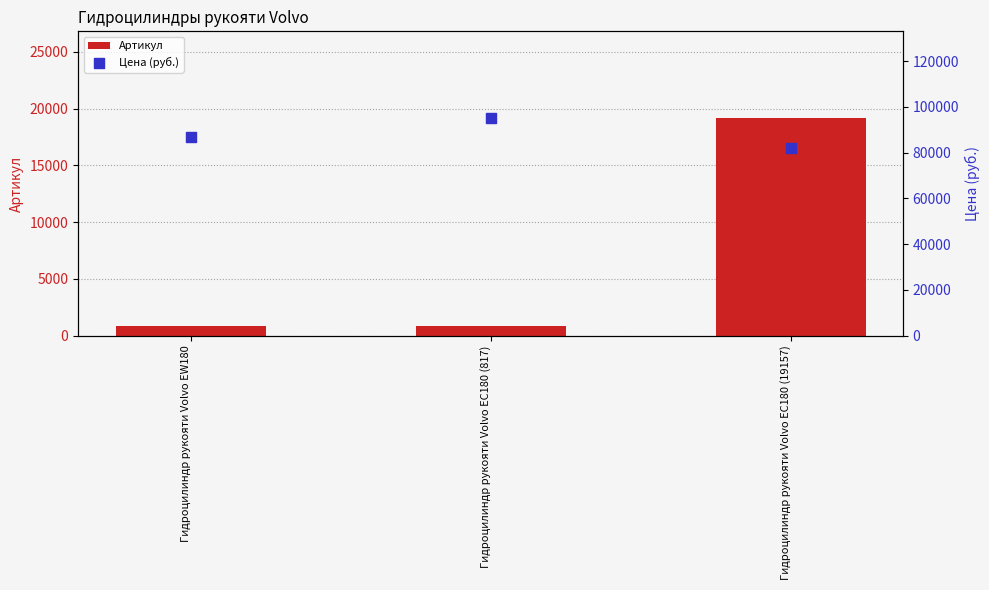

Which series reaches the maximum Y coordinate?

Цена (руб.)